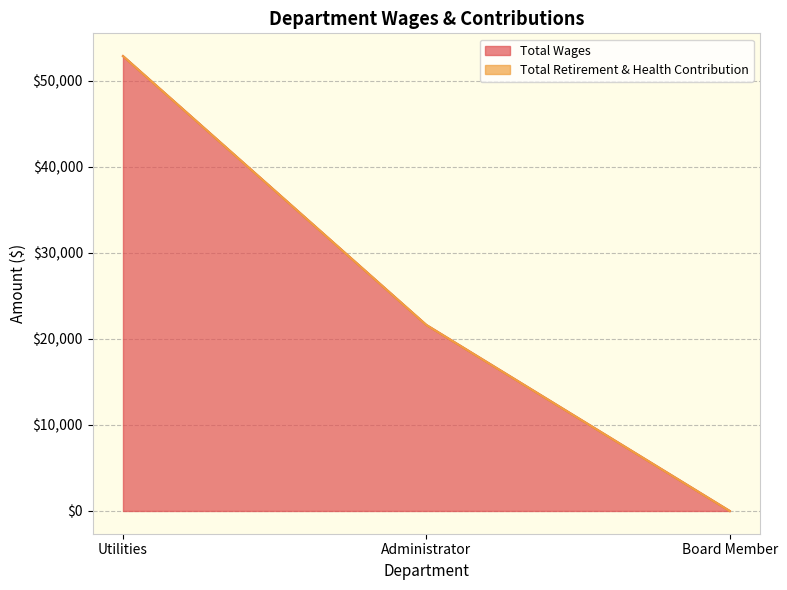

Is it true that the value at Board Member is -18853?

False